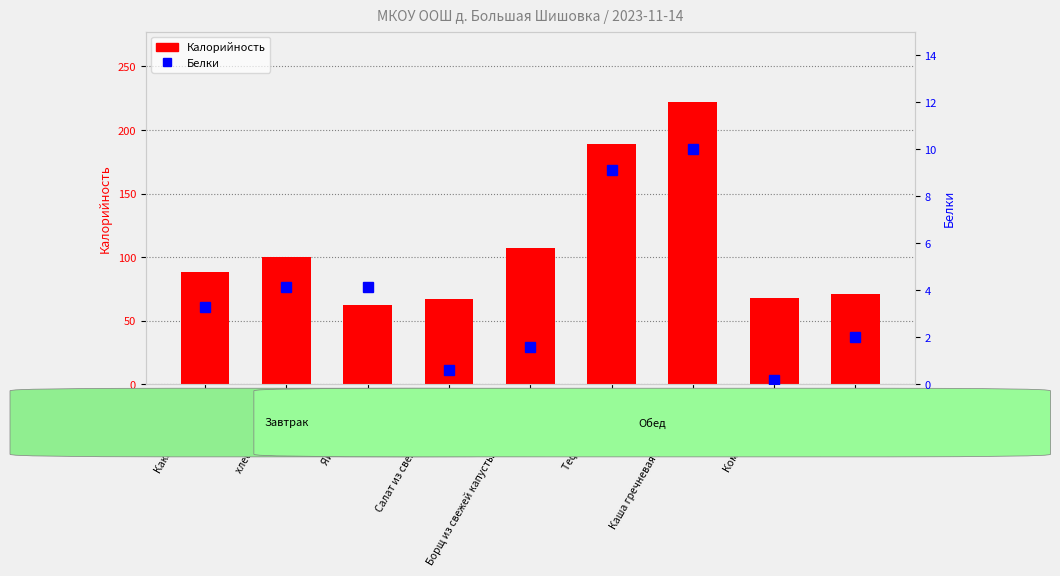

Reading left to right, what are all the values shown in this chart?

Калорийность: 88.0	100.0	62.8	67.2	107.4	189.0	222.0	68.0	71.0
Белки: 3.3	4.1	4.1	0.6	1.6	9.1	10.0	0.2	2.0